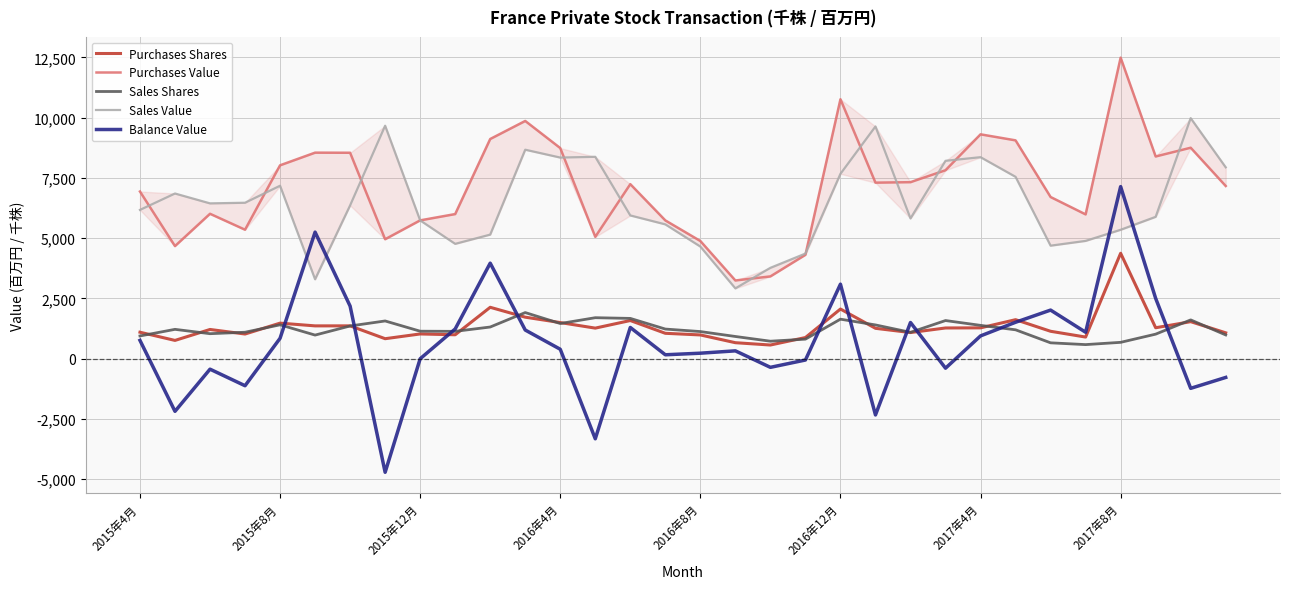

What is the highest value of the Sales Shares series?

1916